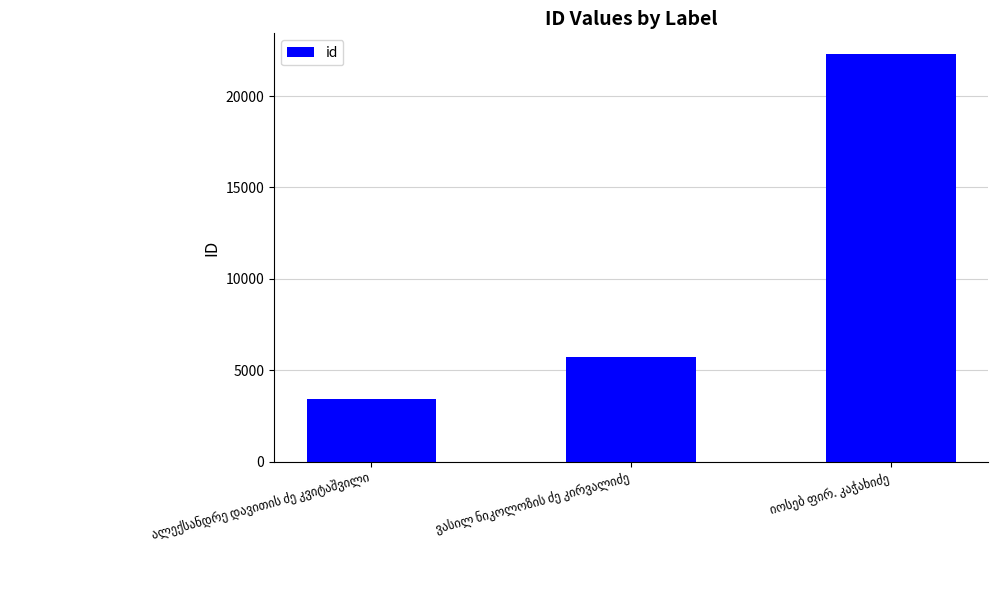

What is the sum of all values?

31479